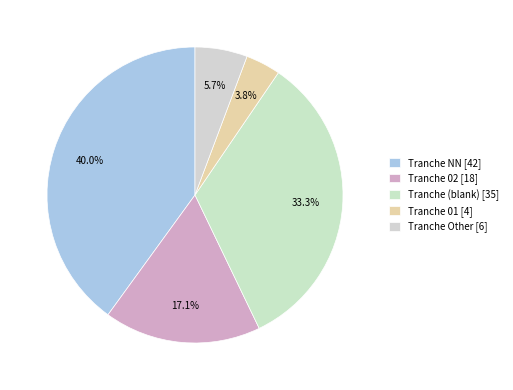

What is the smallest slice in the pie chart?

Tranche 01 [4]